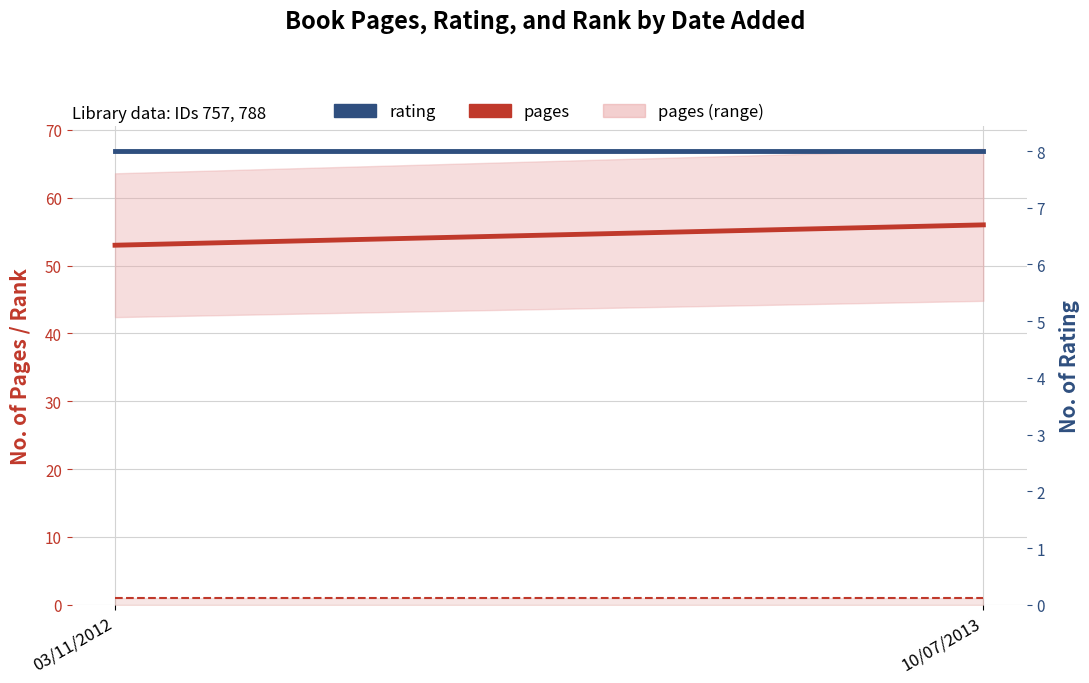

What is the minimum value shown in the chart?

1